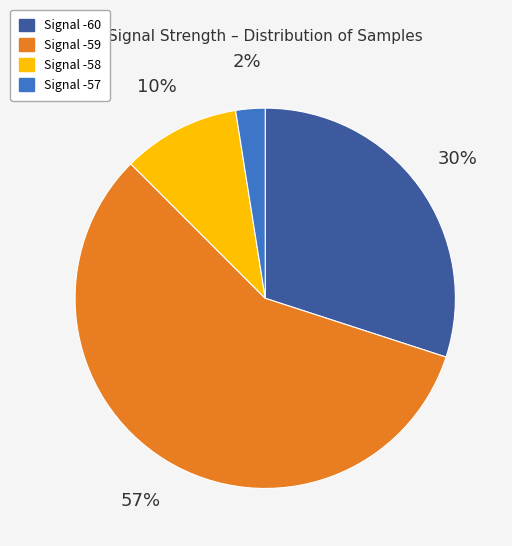

To the nearest percent, what is the average slice percentage?

25%